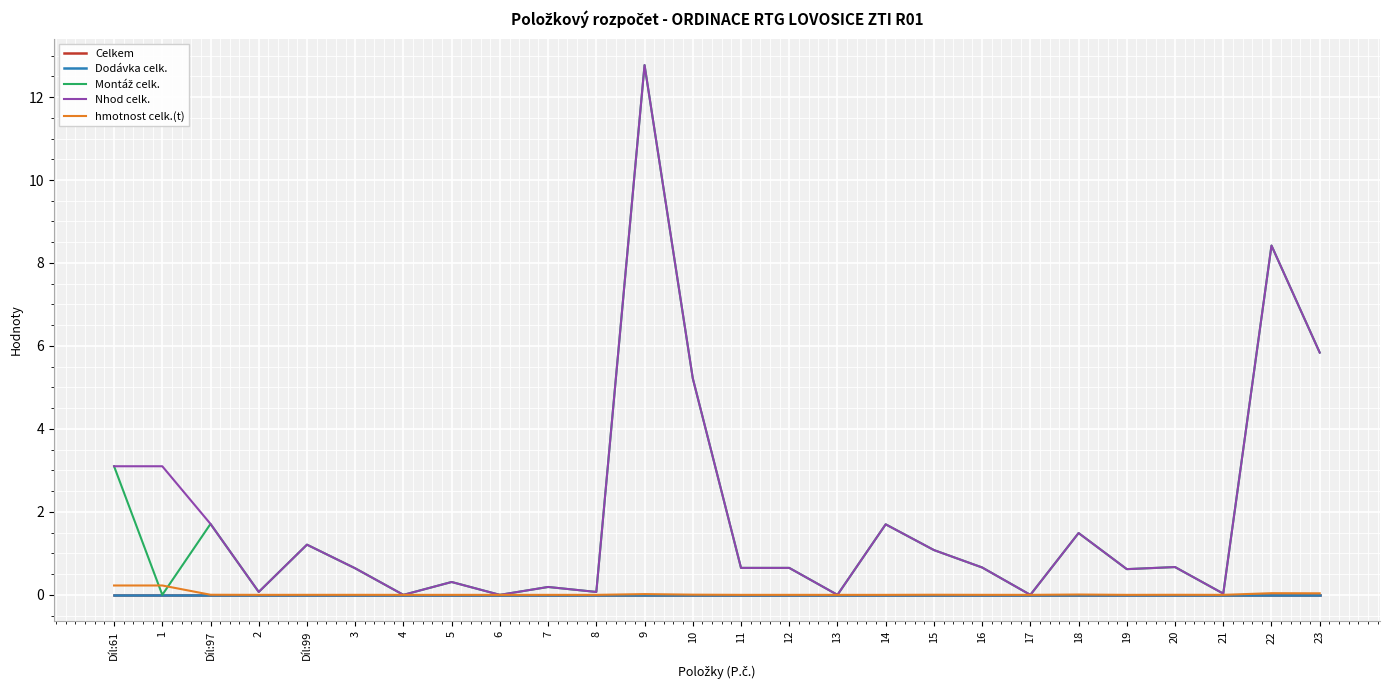

How many lines are shown in the chart?

5